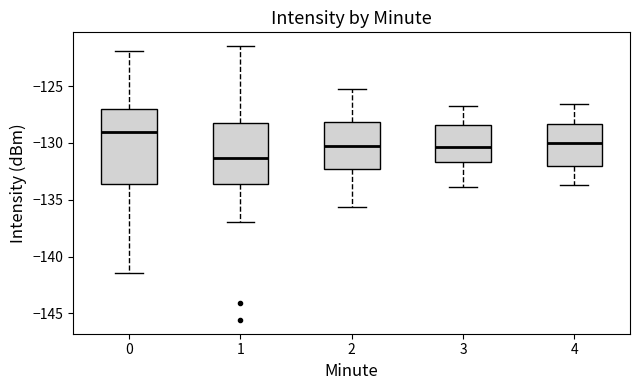

Comparing the boxes themselves (not the whiskers), which one is the tallest?

0